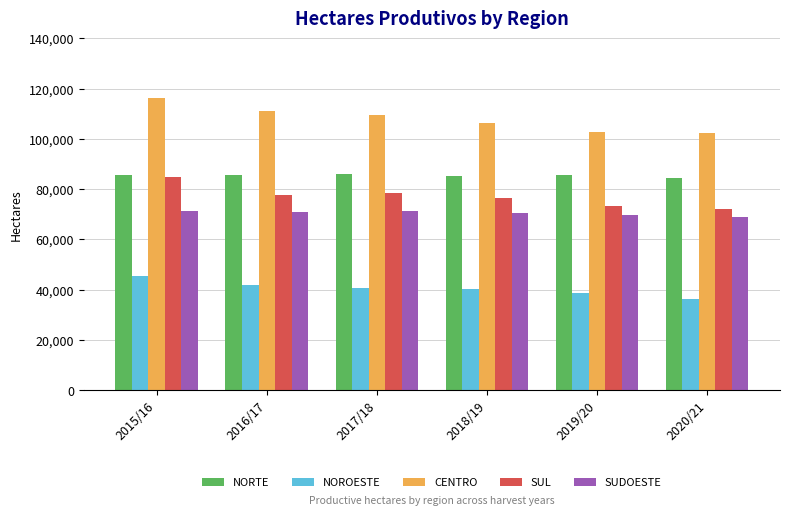

What is the difference between the CENTRO values at 2016/17 and 2015/16?

5370